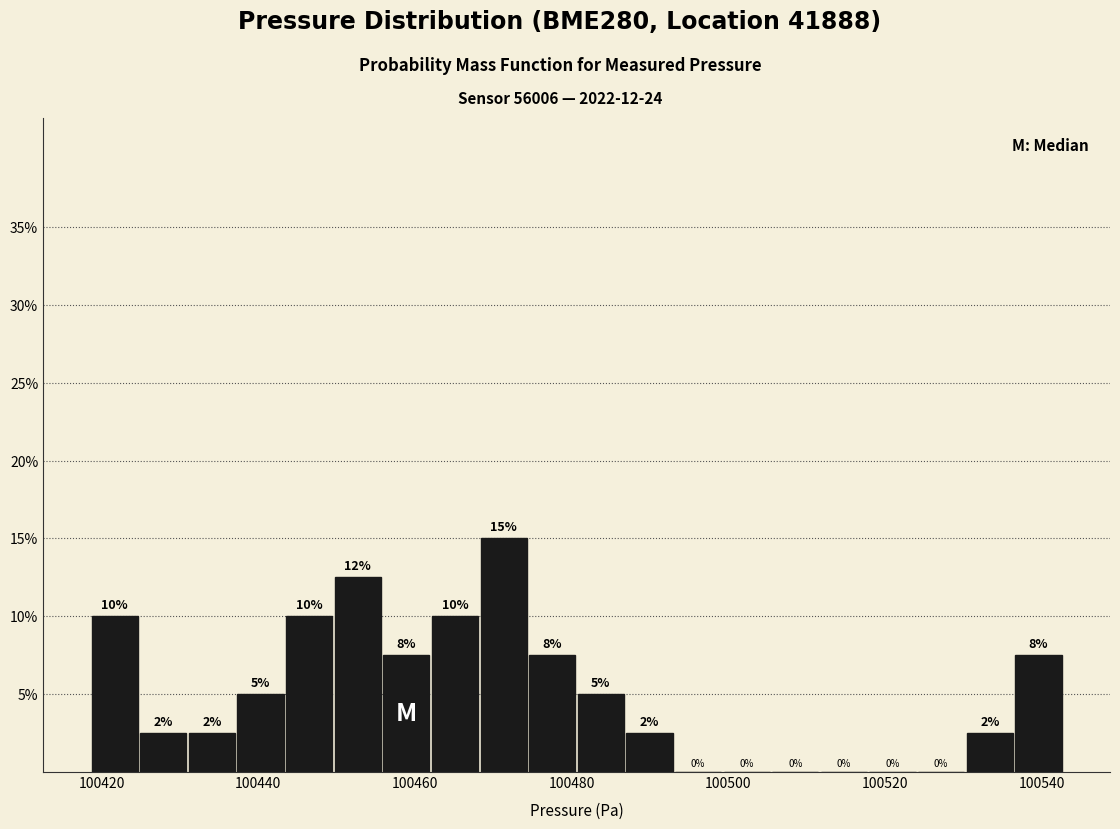

Read against the x-axis, roughly where is the centre of the tallest bar?

100472